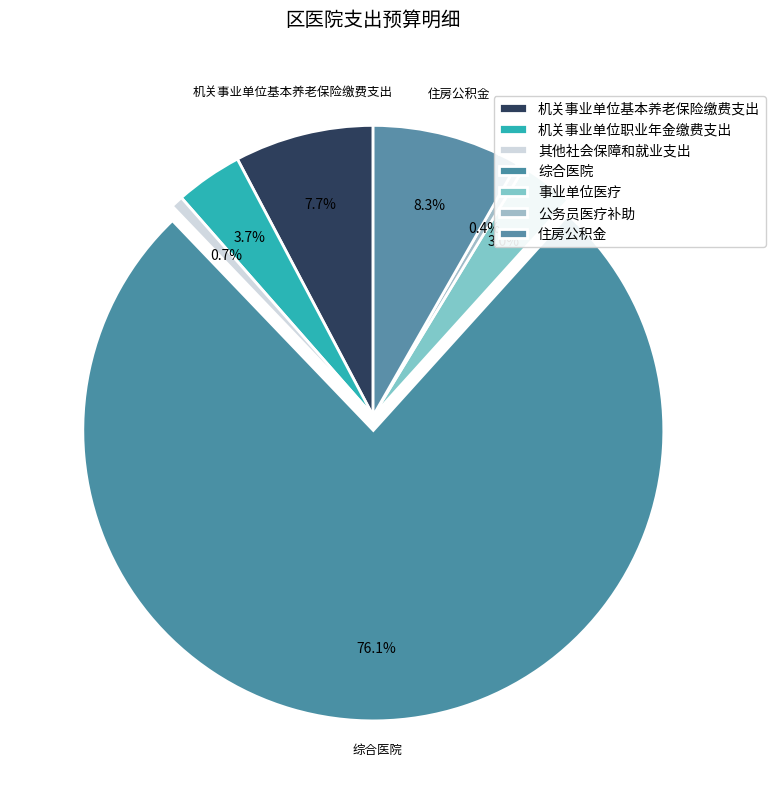

True or false: 住房公积金 accounts for 1% of the total.

False